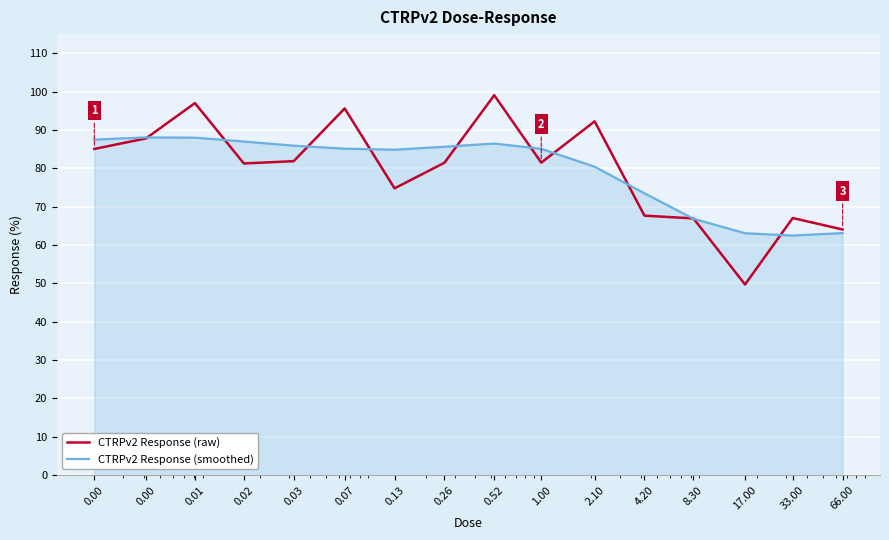

What is the smallest value displayed?

49.7